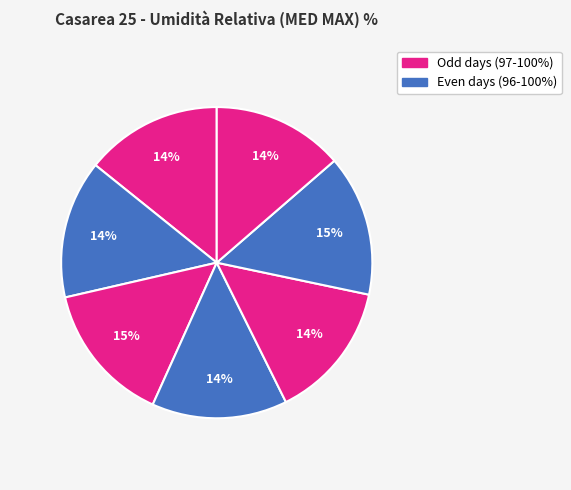

Does any single category account for the majority?

No